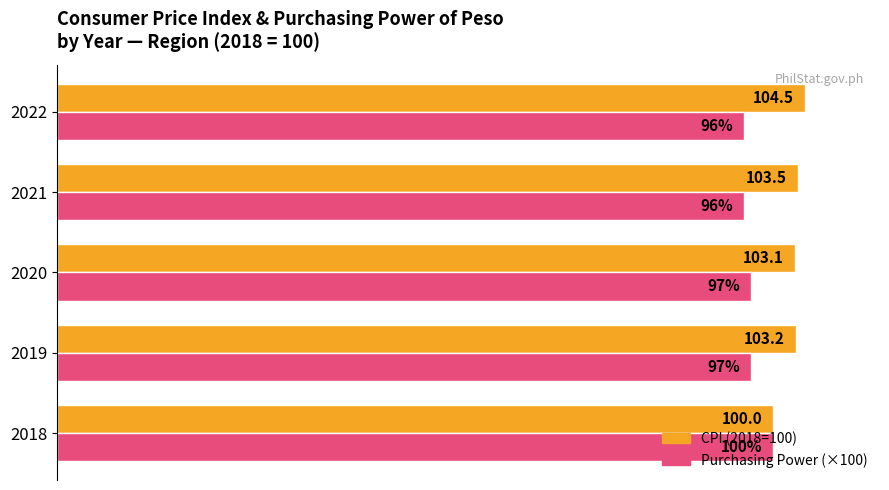

Between 2018 and 2019, which series saw the biggest shift?

CPI (2018=100)